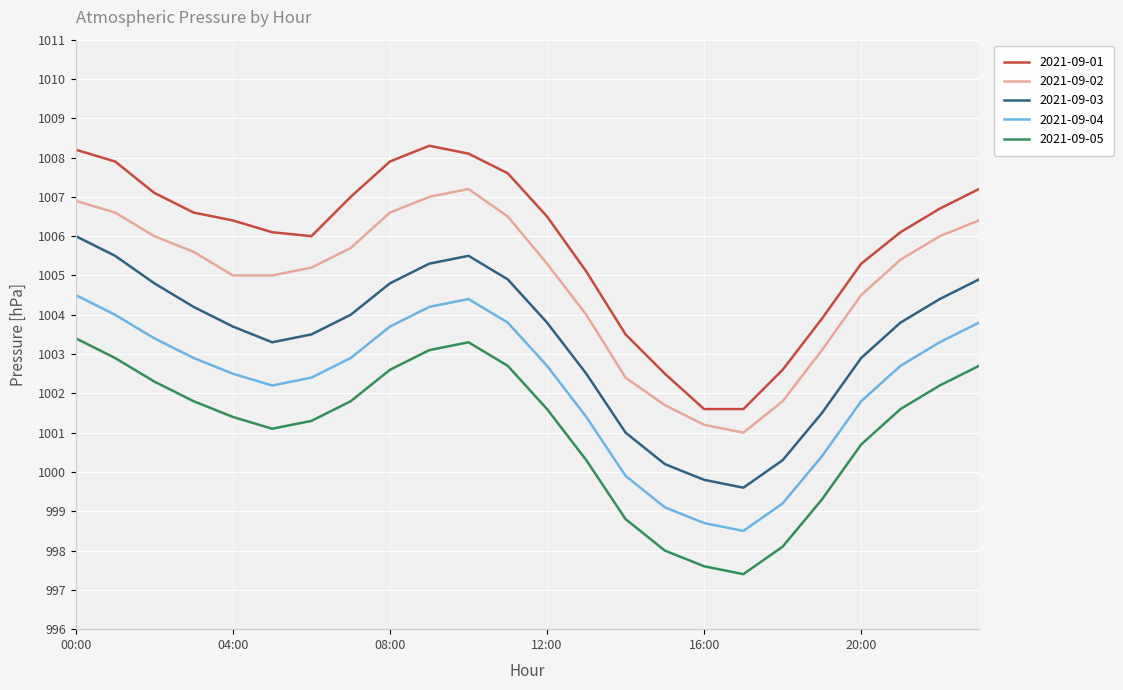

True or false: 2021-09-04 and 2021-09-03 intersect in this chart.

False